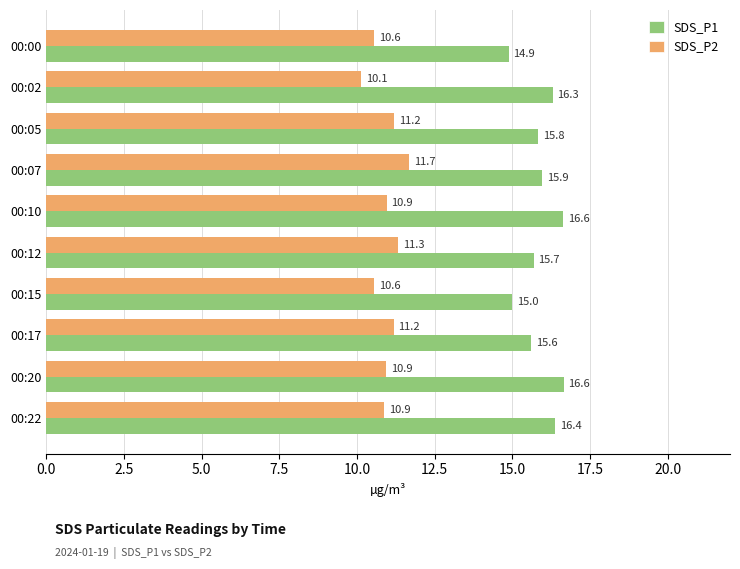

What is the smallest value displayed?

10.1